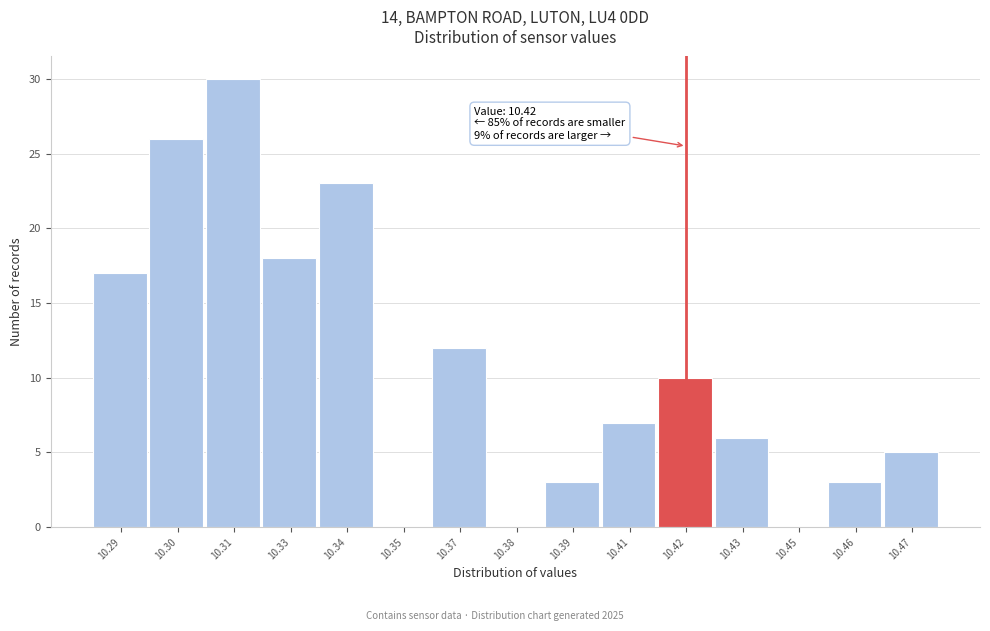

Reading right to left, extract all data points from this chart.

10.47=5	10.46=3	10.45=0	10.43=6	10.42=10	10.41=7	10.39=3	10.38=0	10.37=12	10.35=0	10.34=23	10.33=18	10.31=30	10.30=26	10.29=17